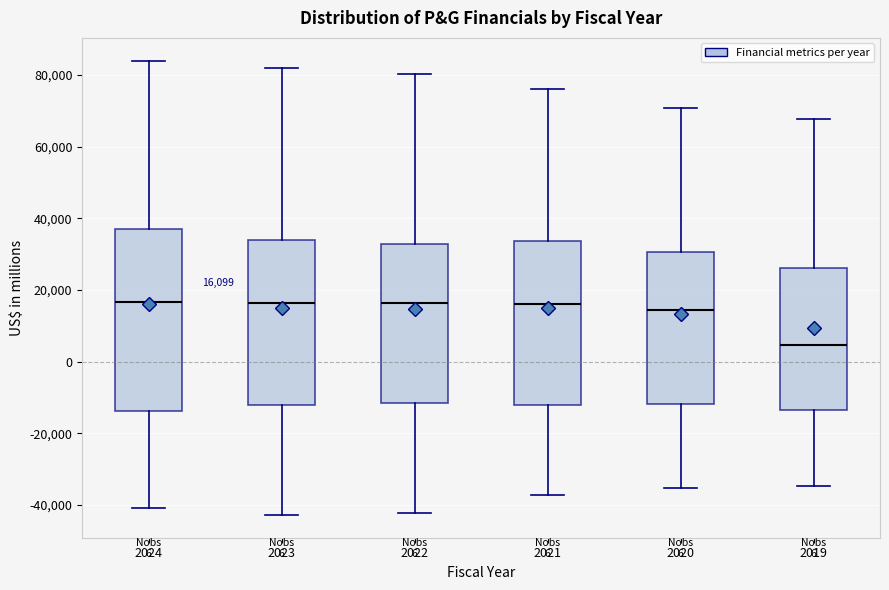

Which box is the tallest, from its lower edge to its upper edge?

2024